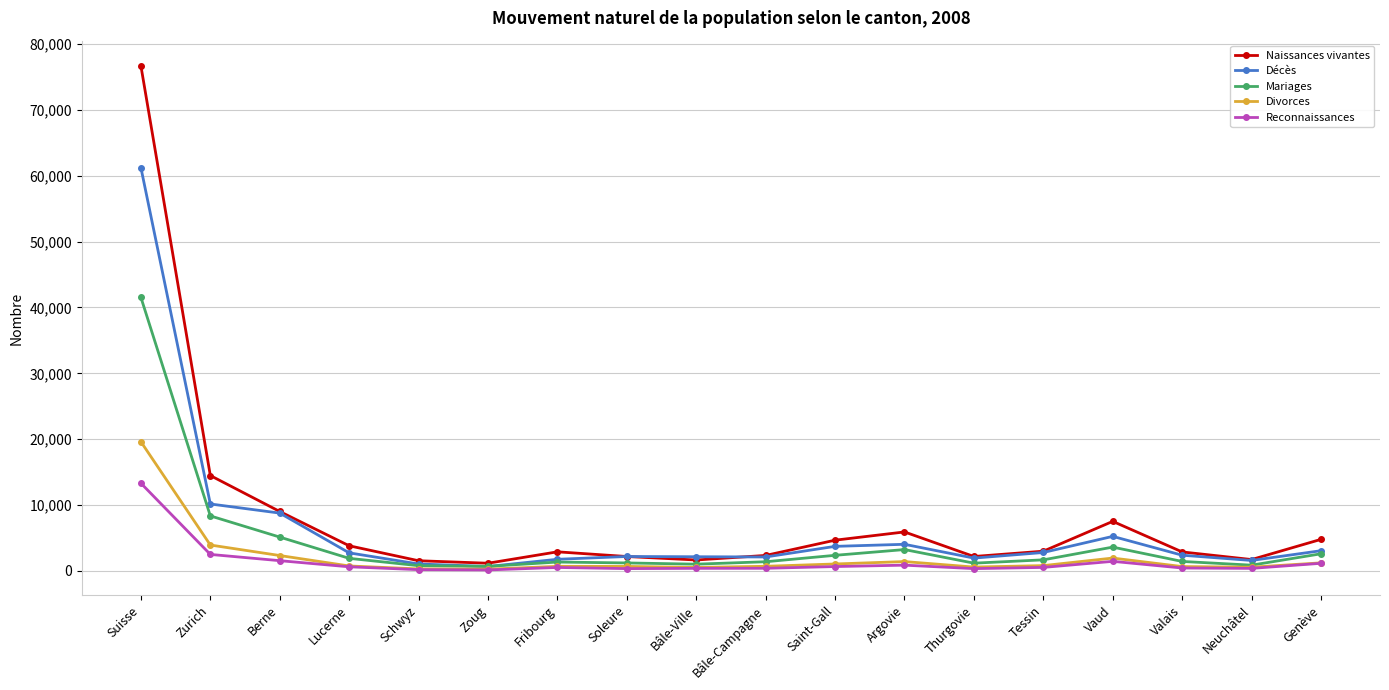

What is the difference between the maximum and second lowest values in the Mariages series?

40743